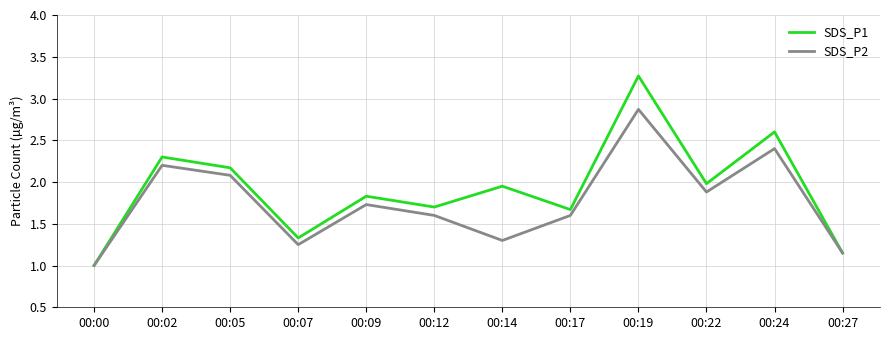

At which category does the chart reach its minimum across all series?

00:00